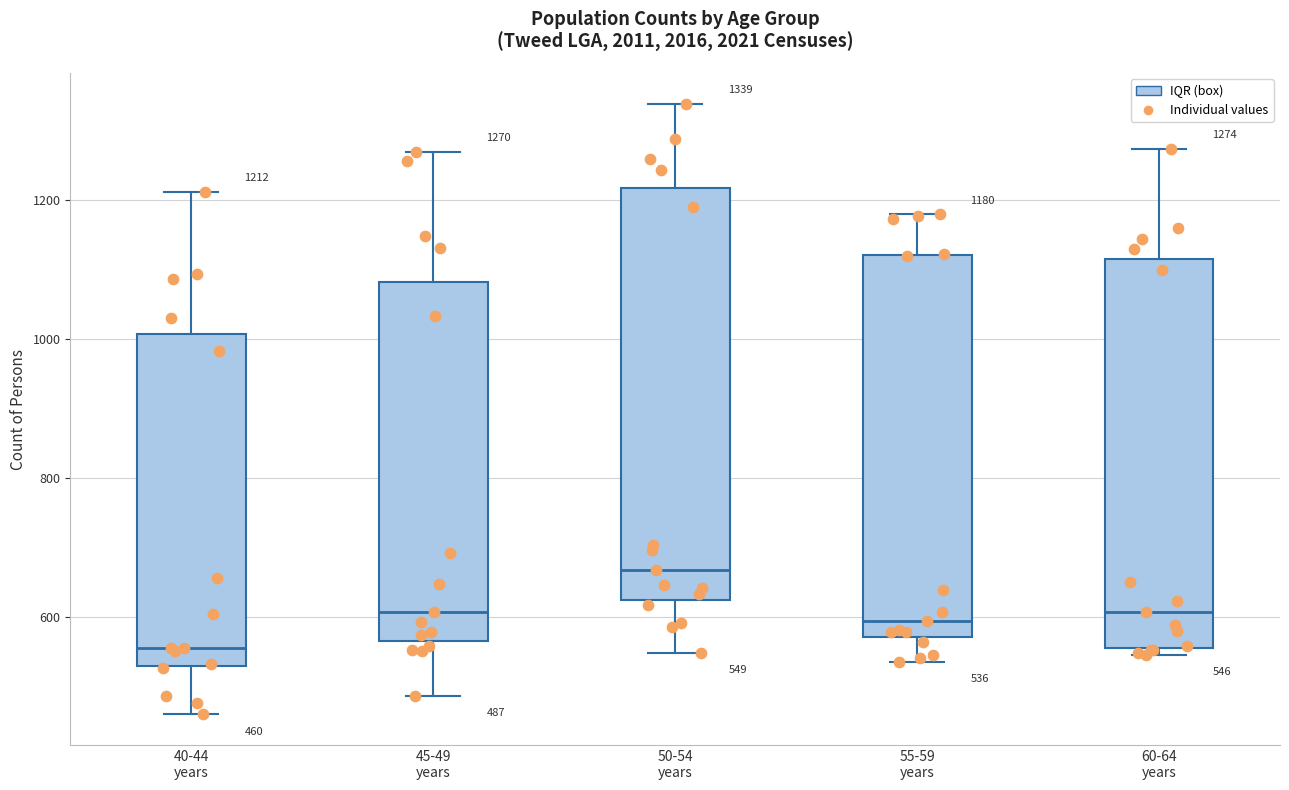

Which box has the highest median line?

50-54 years